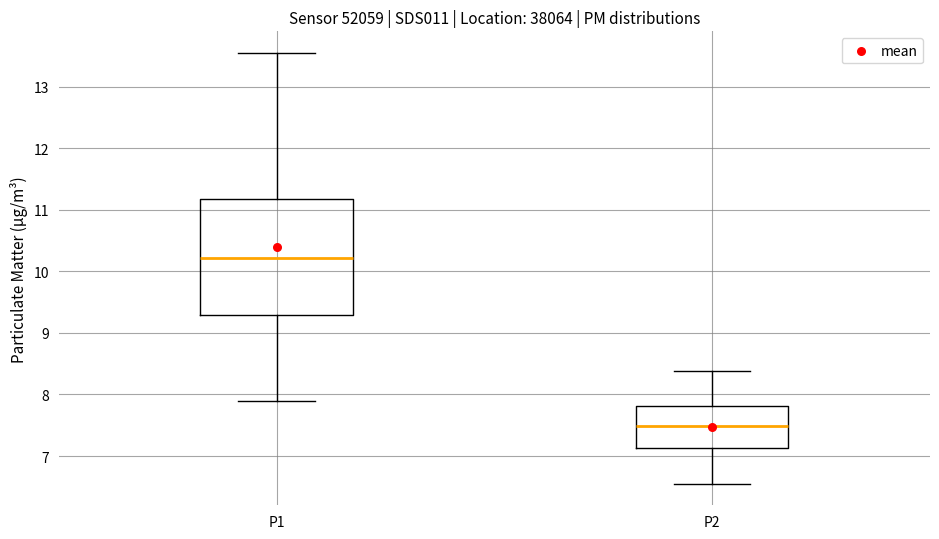

Comparing the boxes themselves (not the whiskers), which one is the tallest?

P1